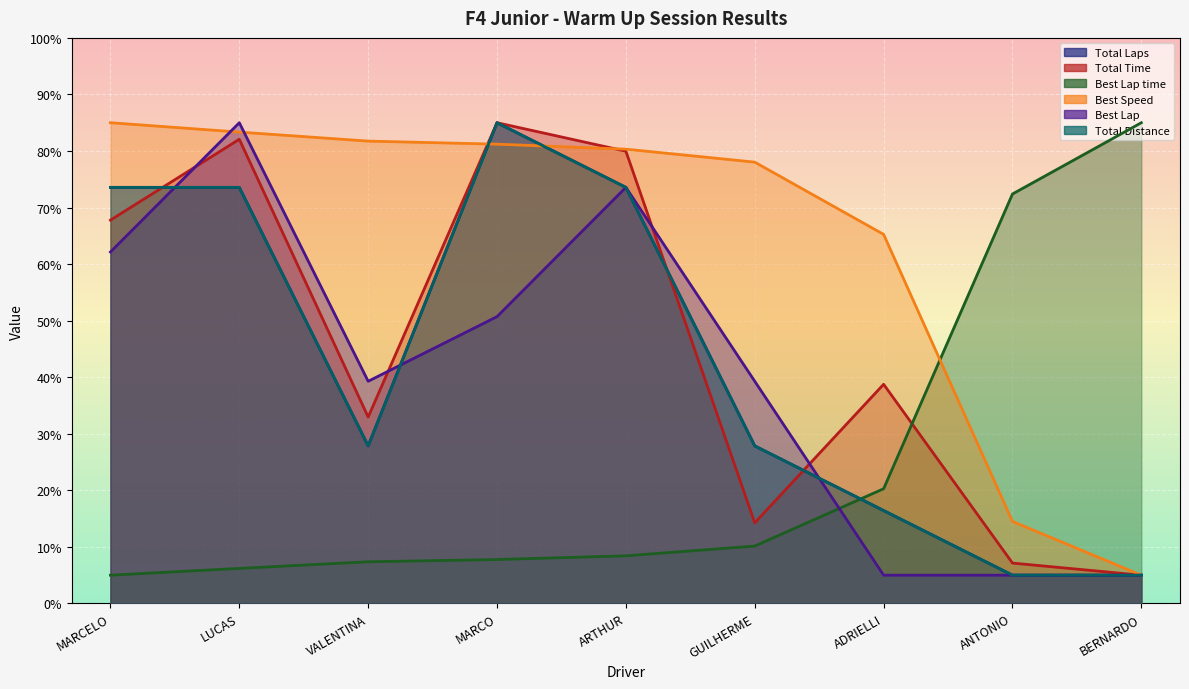

At how many categories does at least one series exceed 73?

7